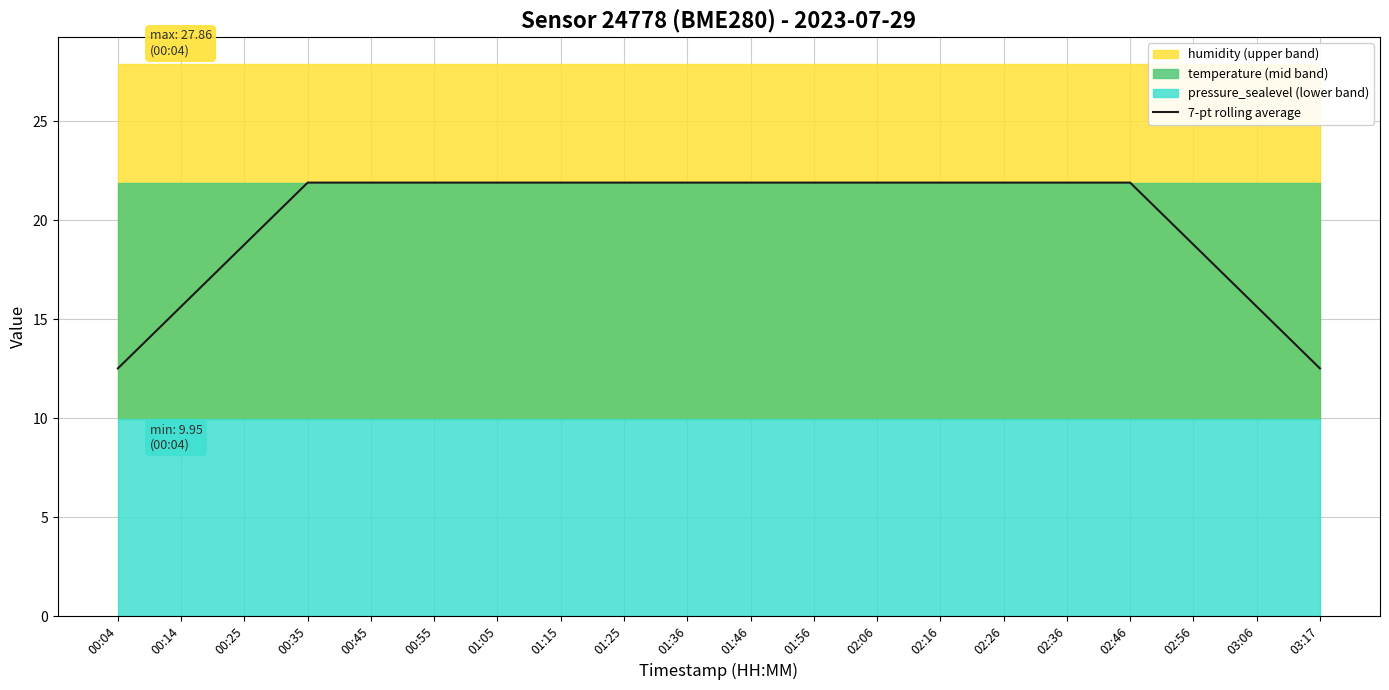

What is the maximum value for 7-pt rolling average?

21.9